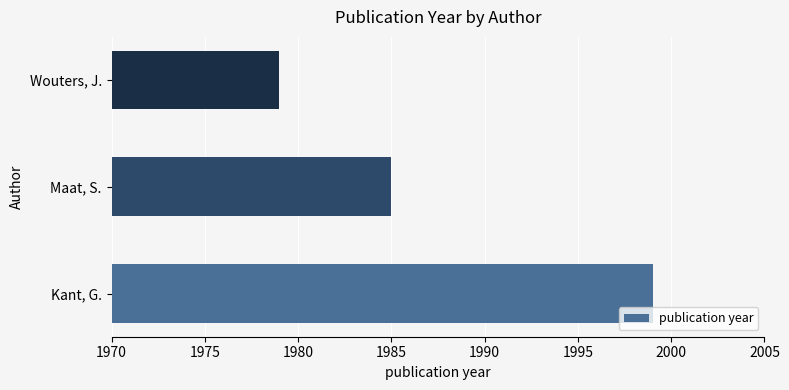

What is the difference between the second highest and minimum values?

6